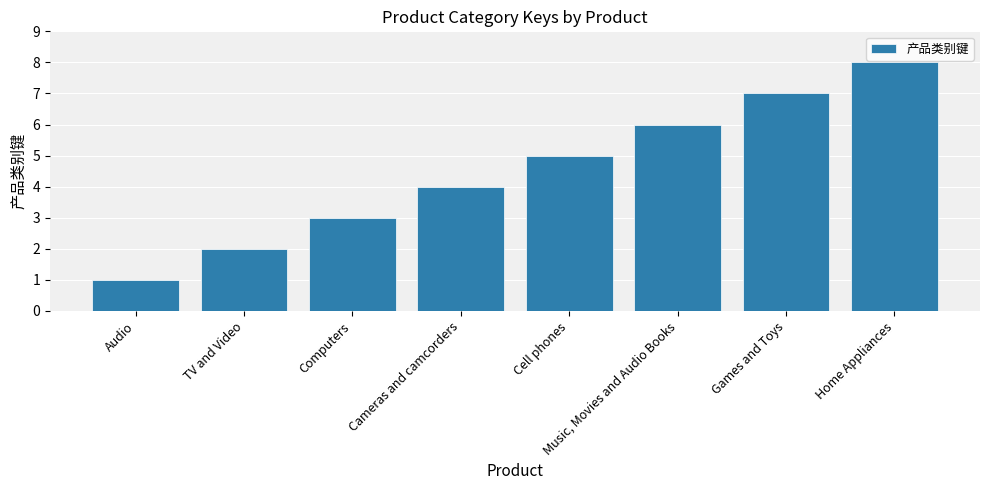

How many data points are less than 5?

4